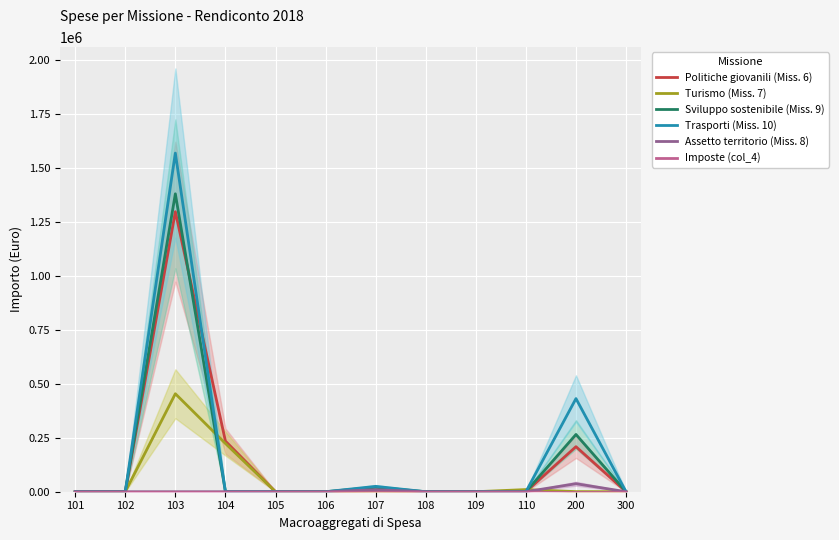

Count the number of data series in this chart.

6